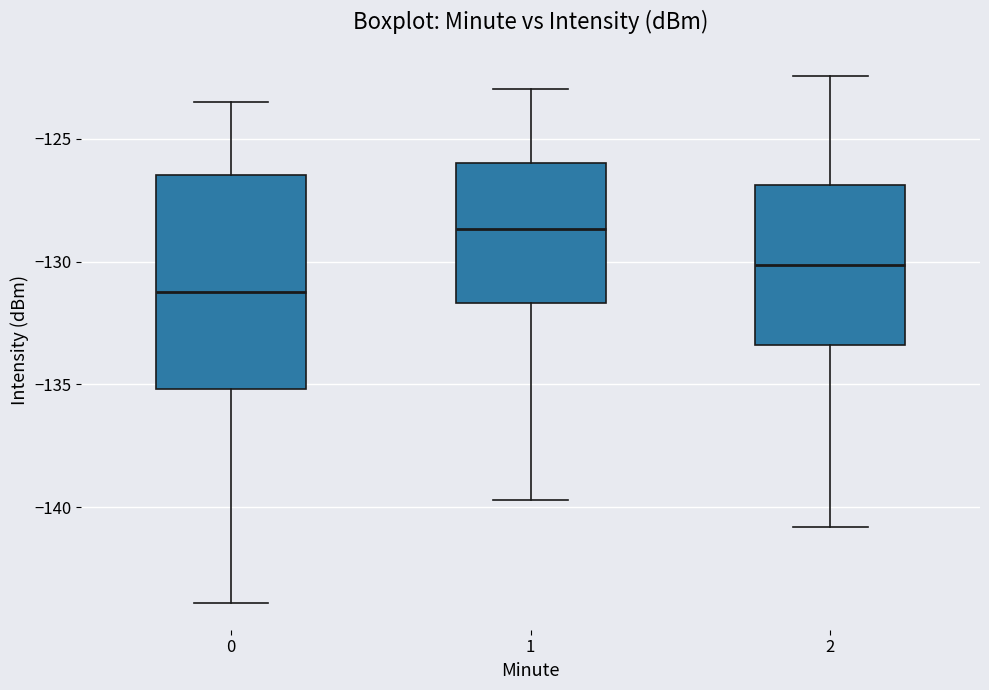

Reading left to right, transcribe this box plot: for each box, give where its median line is, the range the box spans, and where its two whiskers end, as read against the y-axis. The values are not printed on the chart, so give them approximately, as read against the axis.

0: median -131.0, box -135.0 to -126.5, whiskers -144.0 to -123.5
1: median -128.5, box -131.5 to -126.0, whiskers -139.5 to -123.0
2: median -130.0, box -133.5 to -127.0, whiskers -141.0 to -122.5